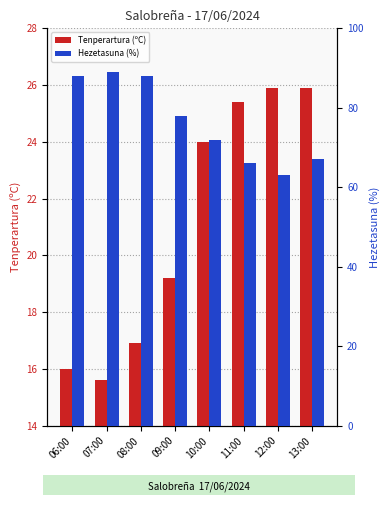

True or false: Hezetasuna (%) has a value of 88.0 at 08:00.

True